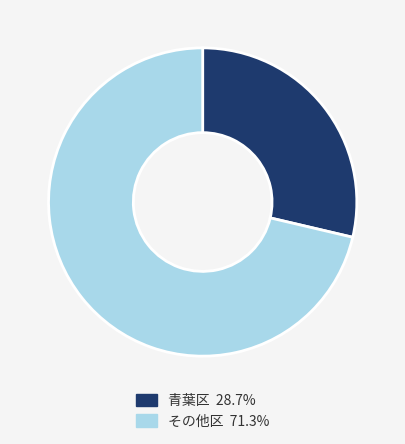

Is there a majority slice in this chart?

Yes